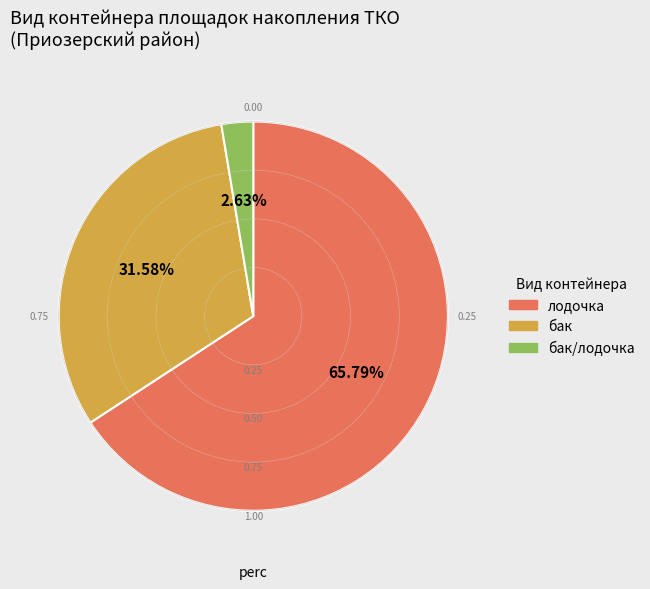

Does any single category account for the majority?

Yes